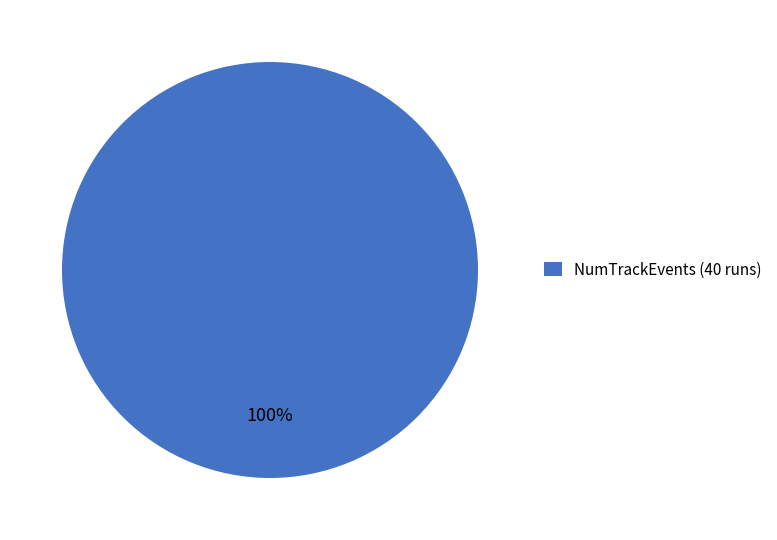

The NumTrackEvents (40 runs) slice represents 90% of the pie. True or false?

False